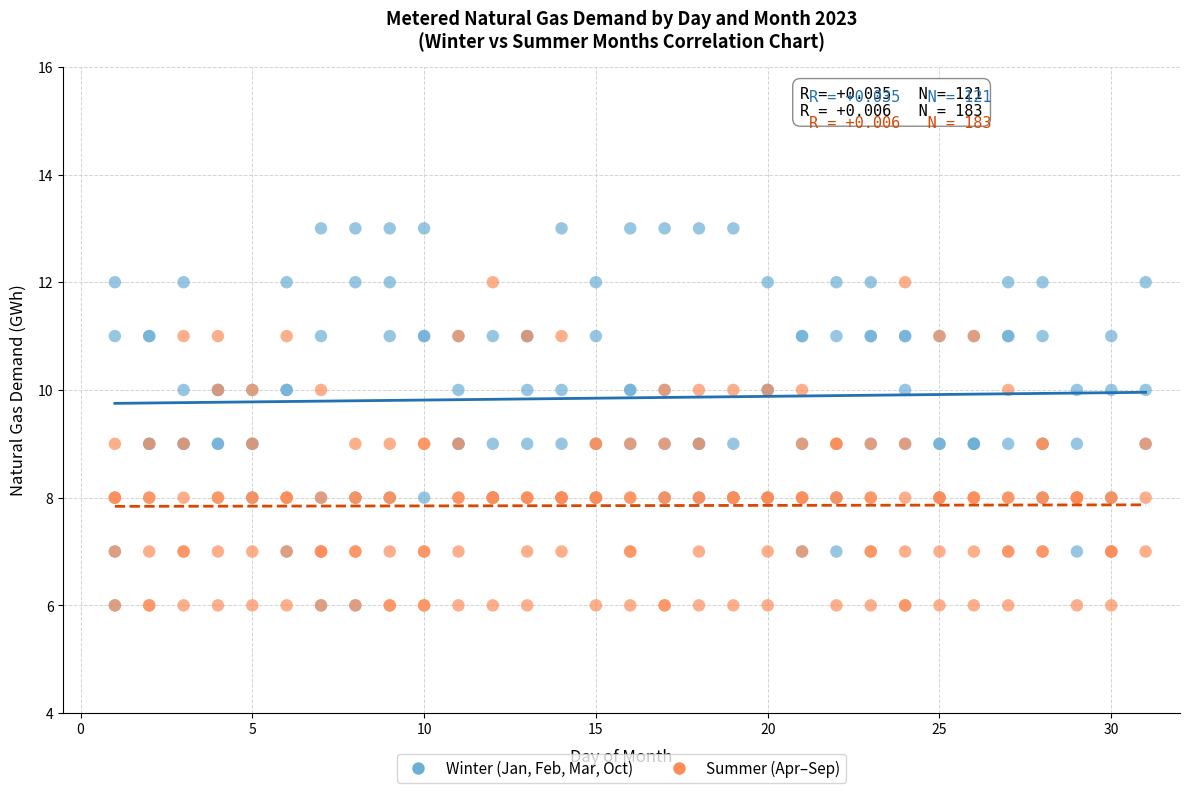

Which series reaches the maximum Y coordinate?

Winter (Jan, Feb, Mar, Oct)